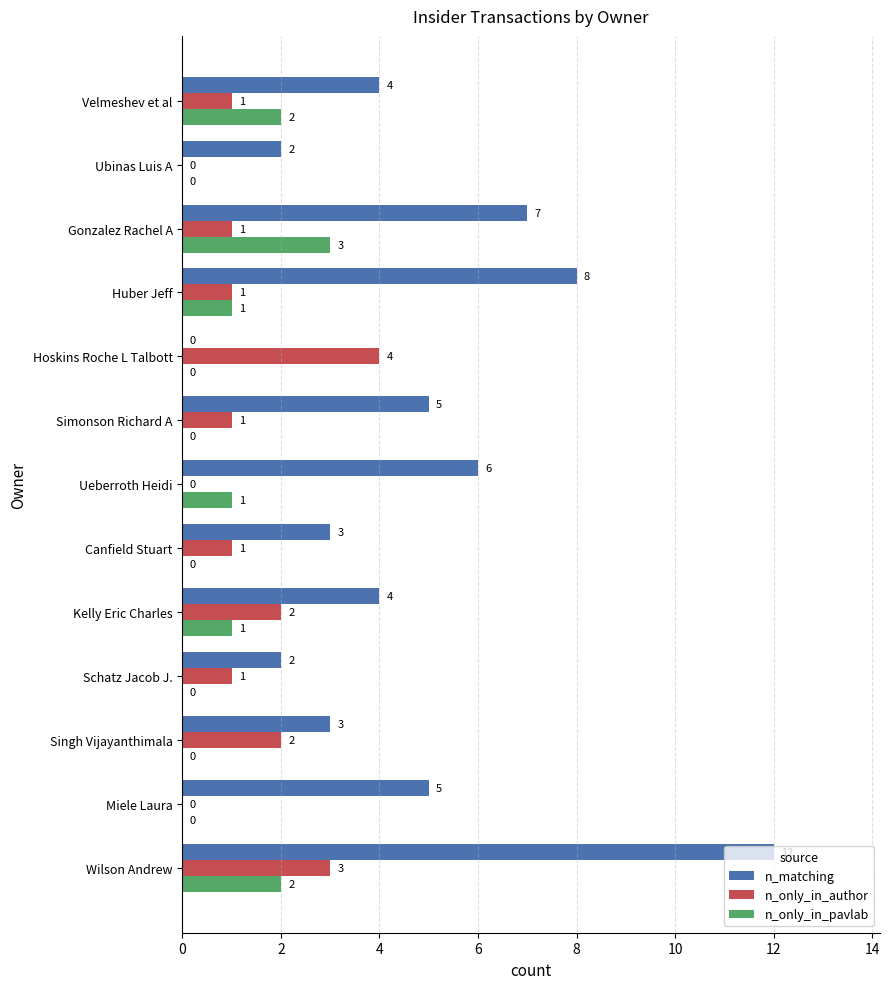

What is the greatest value displayed?

12